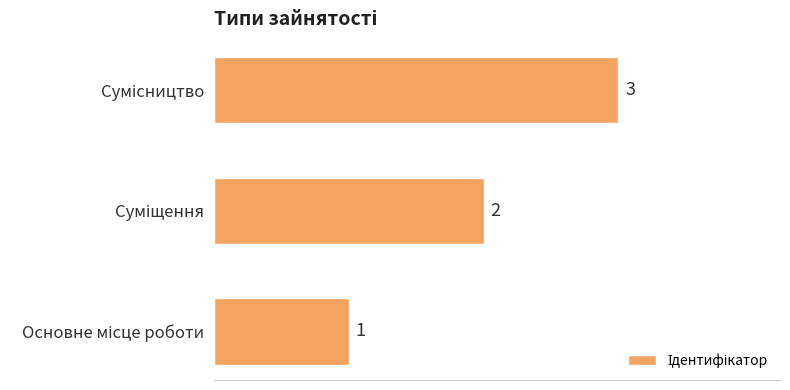

How many data points are less than 2?

1